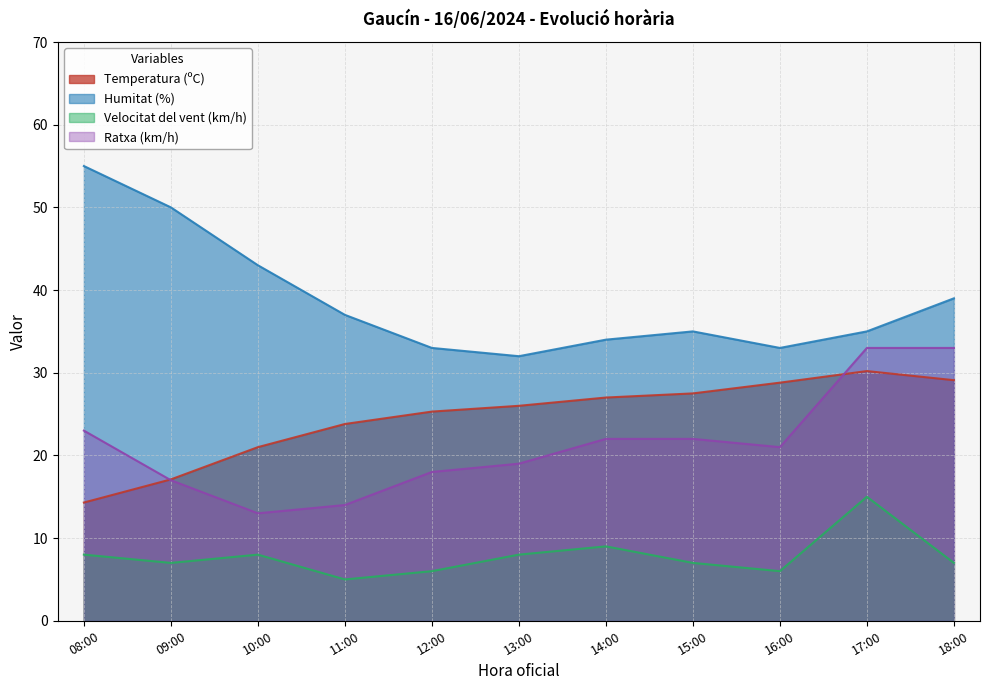

At how many categories does at least one series exceed 26?

11